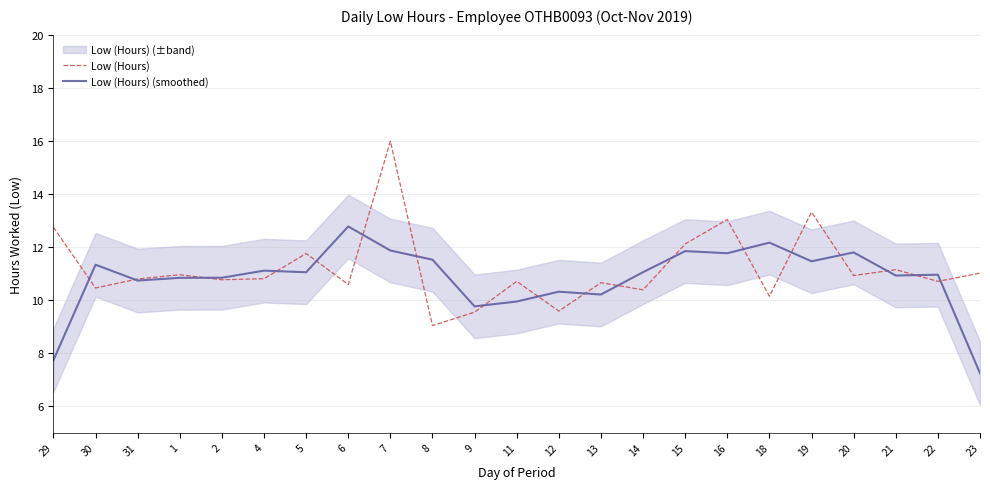

What is the minimum value for Low (Hours)?

9.0